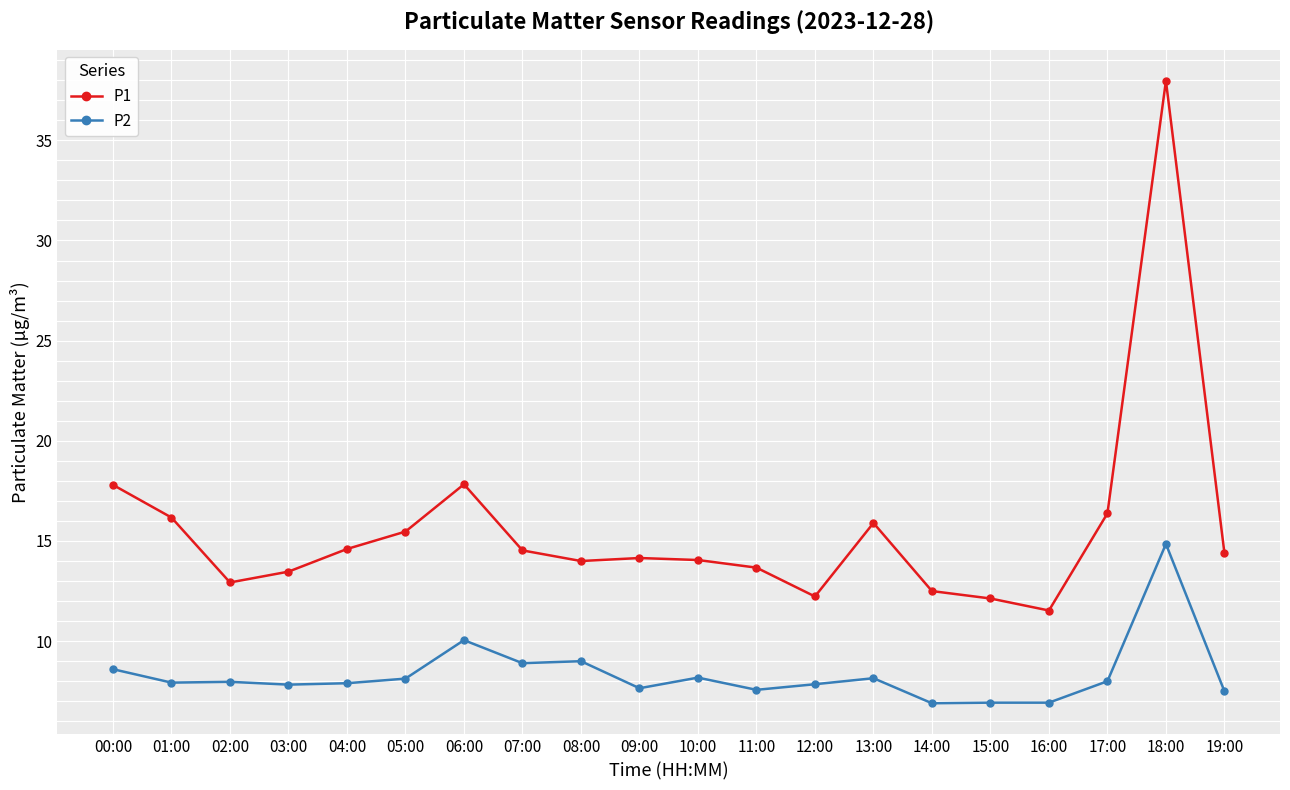

True or false: P2 and P1 cross at least once.

False